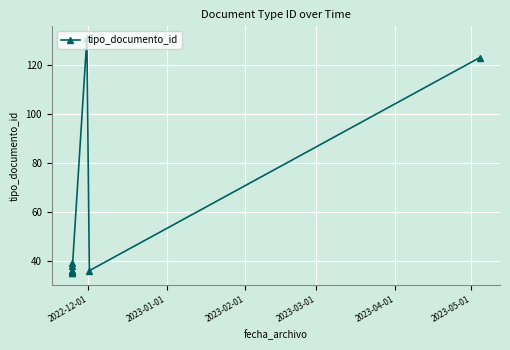

Is this an area chart (filled region under the line)?

No